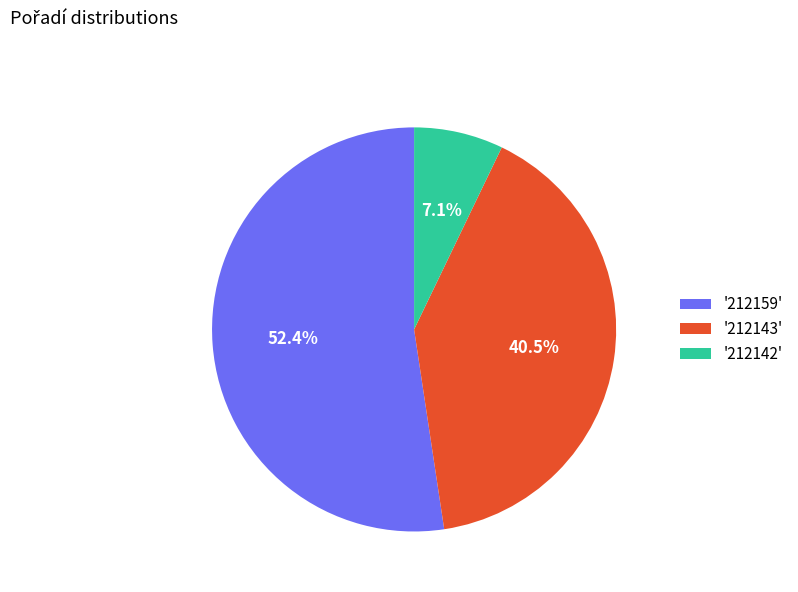

Approximately how many times larger is the value at '212143' compared to '212159'?

0.8